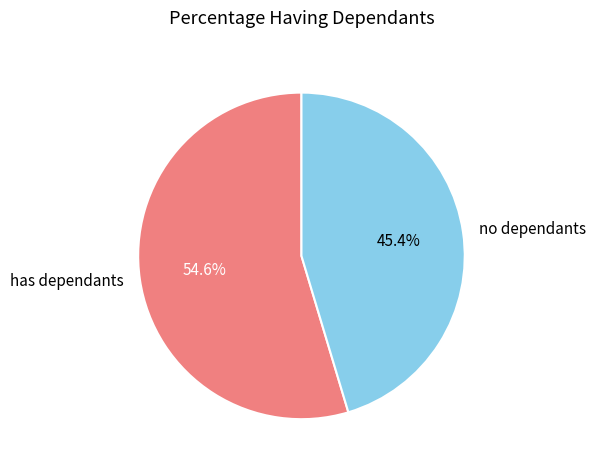

Rank the categories by value from lowest to highest.

no dependants, has dependants